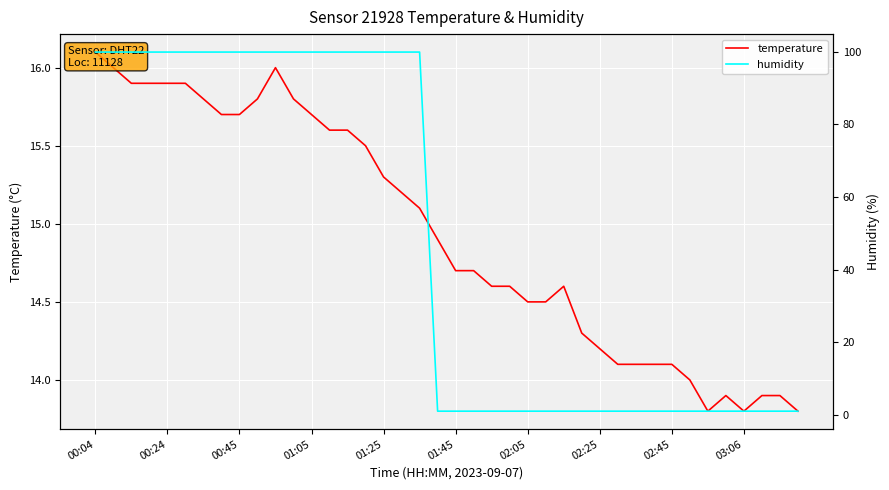

The value of humidity at 19 is 1.0. True or false?

True